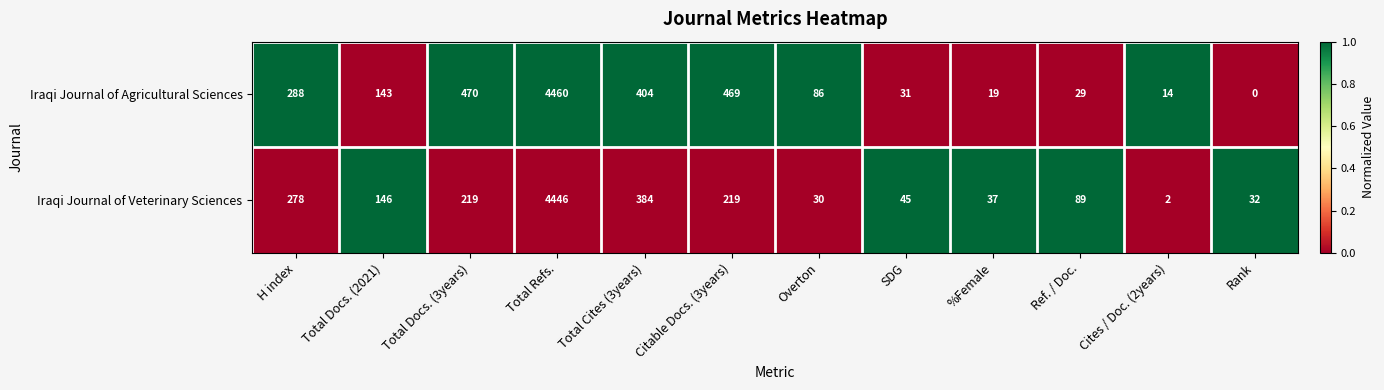

Between Overton and %Female, which series saw the biggest shift?

Iraqi Journal of Agricultural Sciences